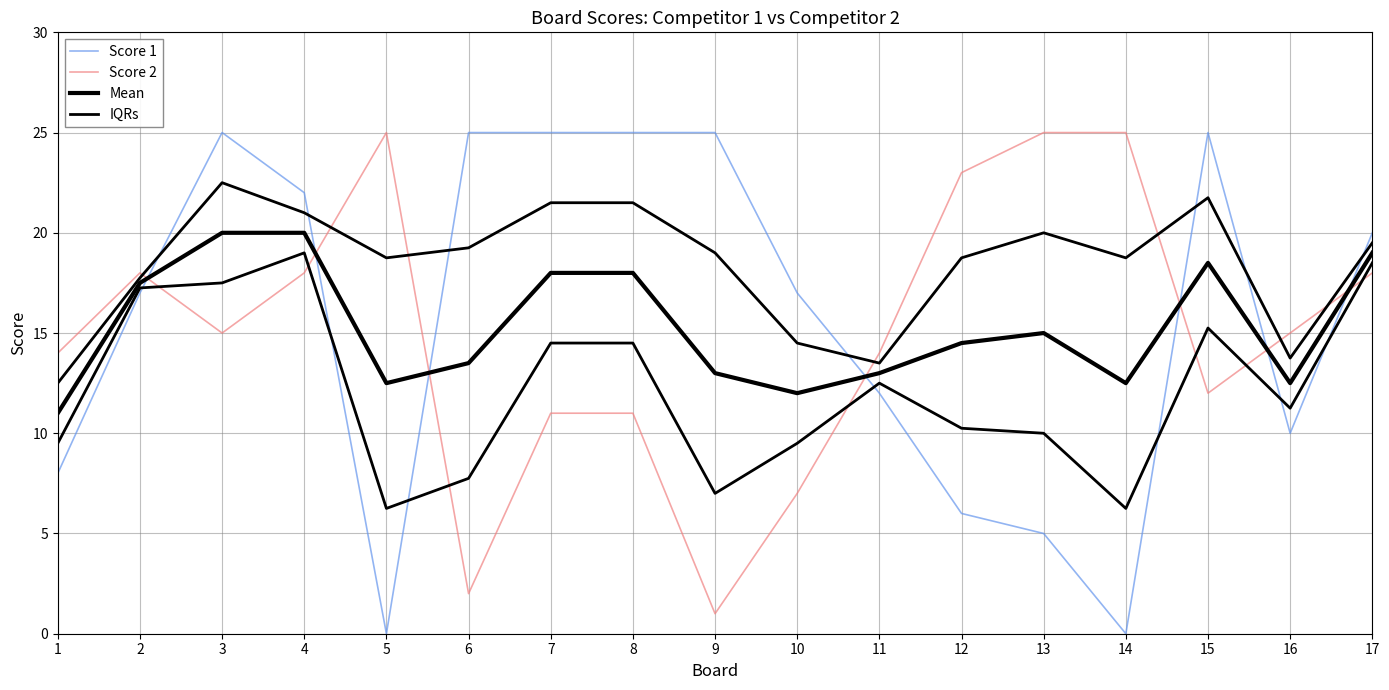

True or false: Mean and IQRs cross at least once.

False